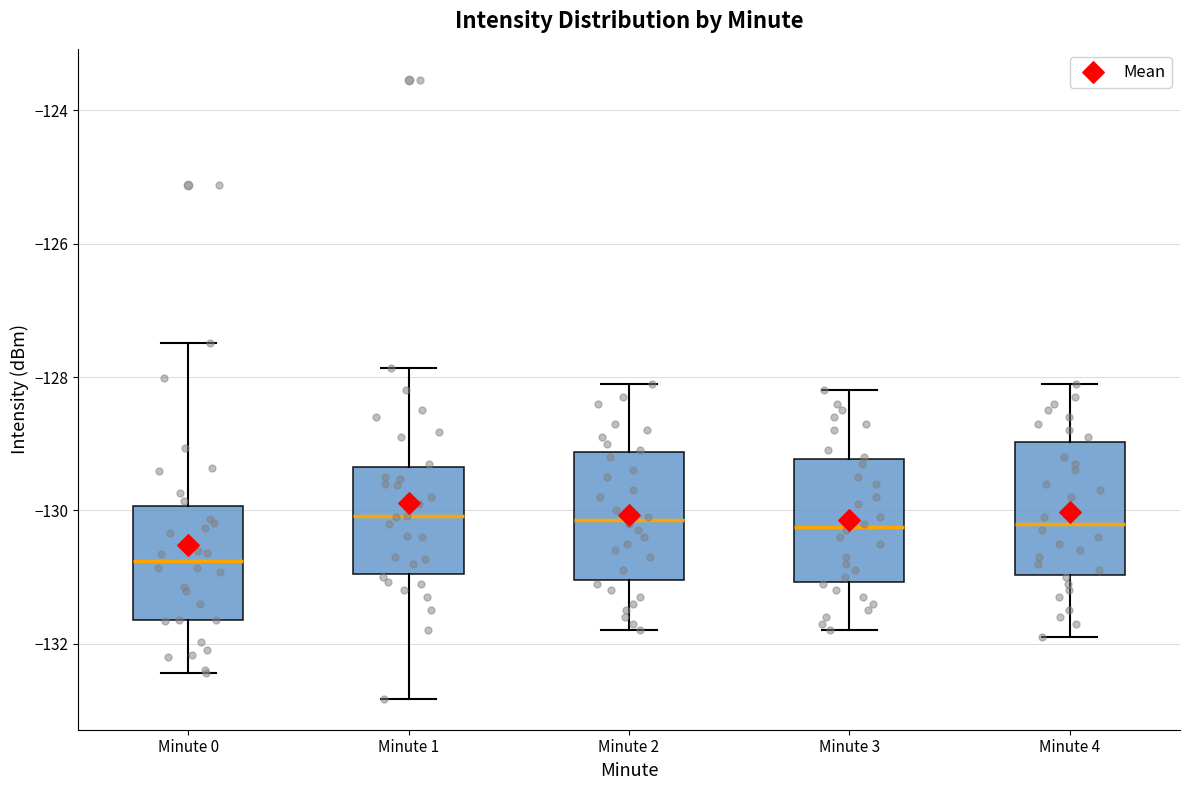

Reading left to right, transcribe this box plot: for each box, give where its median line is, the range the box spans, and where its two whiskers end, as read against the y-axis. The values are not printed on the chart, so give them approximately, as read against the axis.

Minute 0: median -130.8, box -131.6 to -130.0, whiskers -132.4 to -127.4
Minute 1: median -130.0, box -131.0 to -129.4, whiskers -132.8 to -127.8
Minute 2: median -130.2, box -131.0 to -129.2, whiskers -131.8 to -128.0
Minute 3: median -130.2, box -131.0 to -129.2, whiskers -131.8 to -128.2
Minute 4: median -130.2, box -131.0 to -129.0, whiskers -131.8 to -128.0